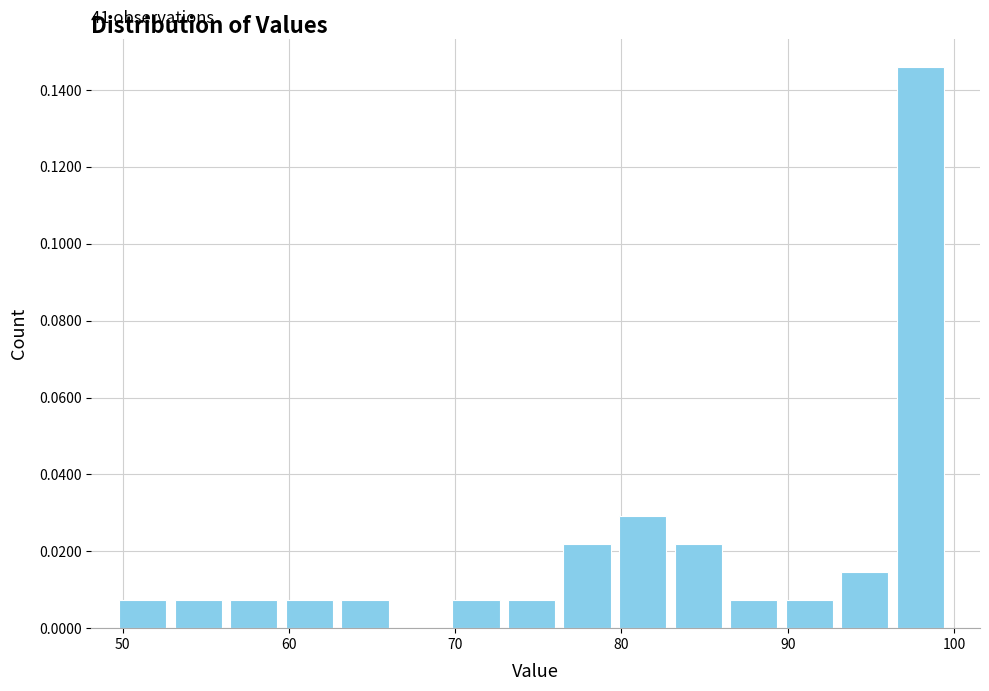

Read against the x-axis, roughly where is the centre of the tallest bar?

98